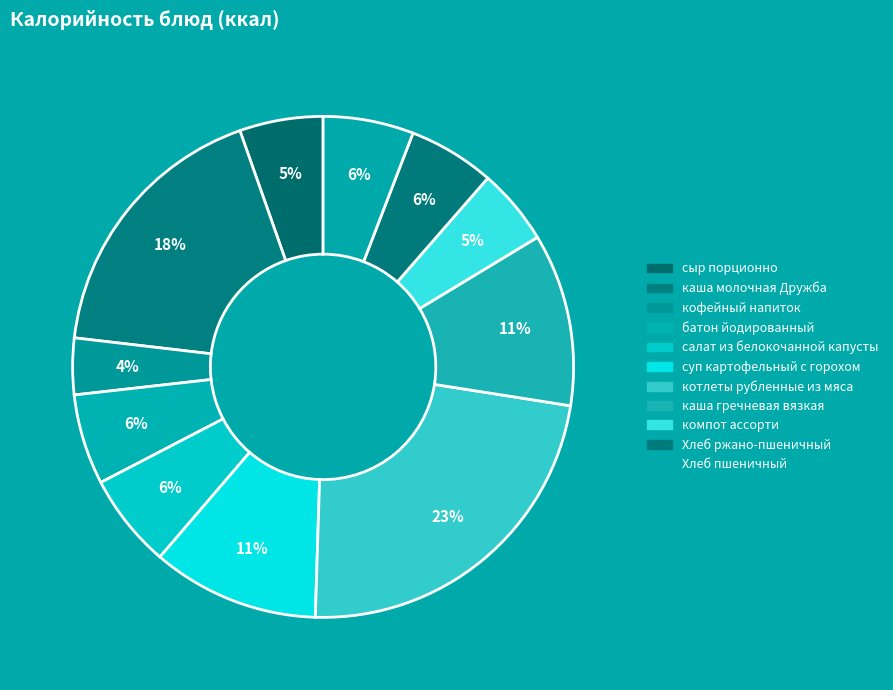

How many slices are in this pie chart?

11